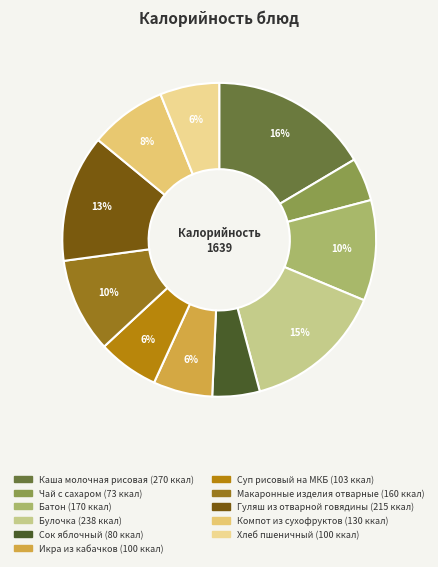

Is it true that Булочка is 15% of the pie?

True